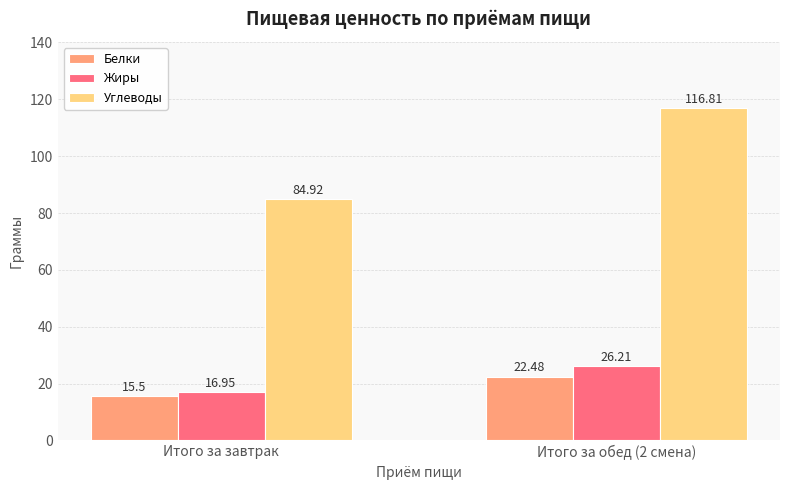

What is the sum of the Жиры values at Итого за завтрак and Итого за обед (2 смена)?

43.2